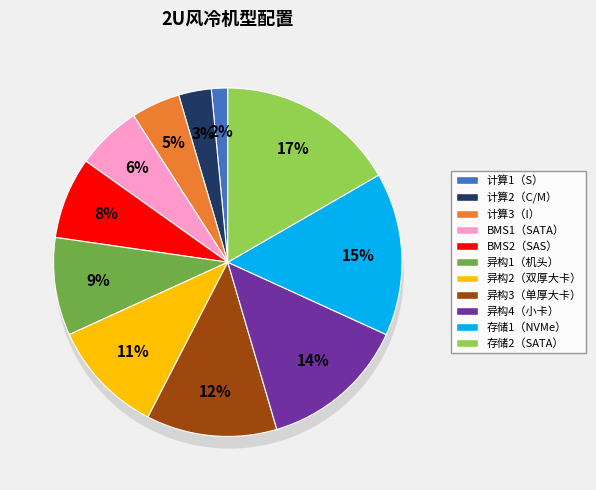

Does 存储1（NVMe） represent more than half of the total?

No